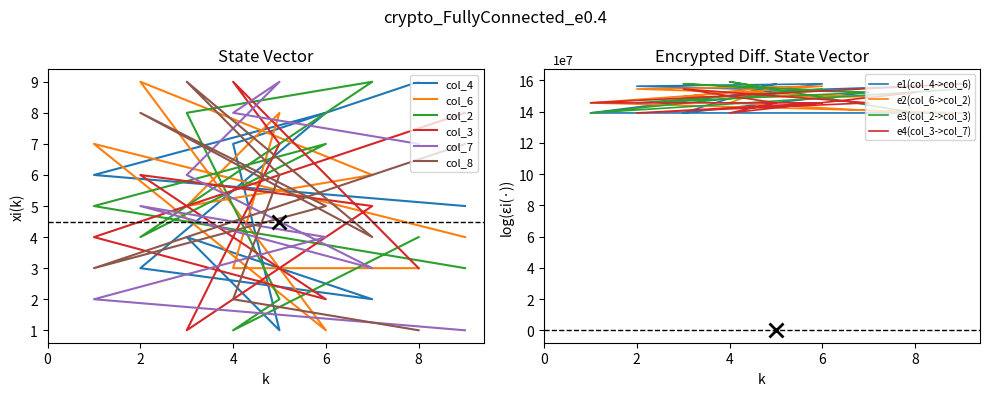

What position from the right is 1?

2